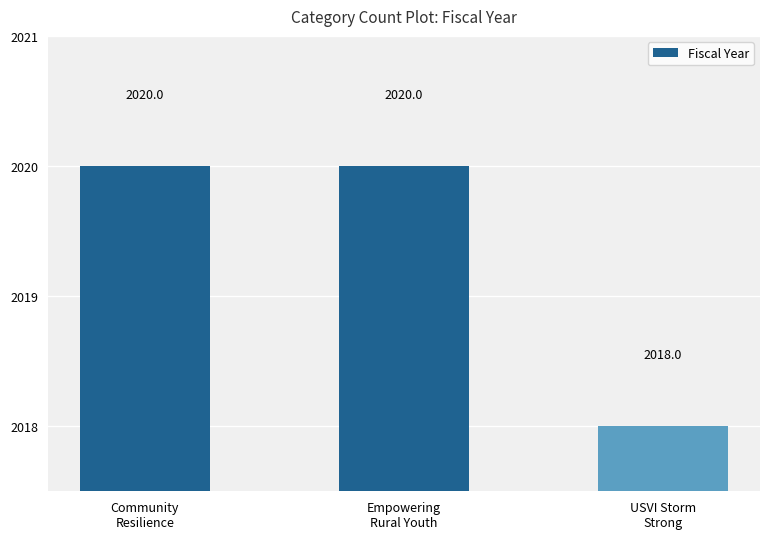

Which label corresponds to the smallest value in the chart?

USVI Storm
Strong